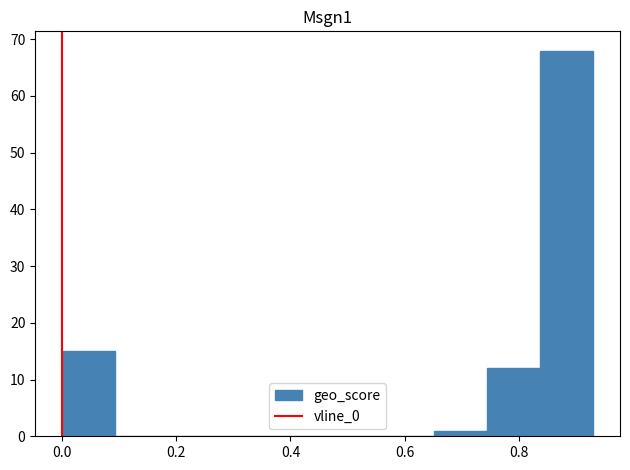

Over which range of the x-axis is the bar tallest?

0.84 to 0.94